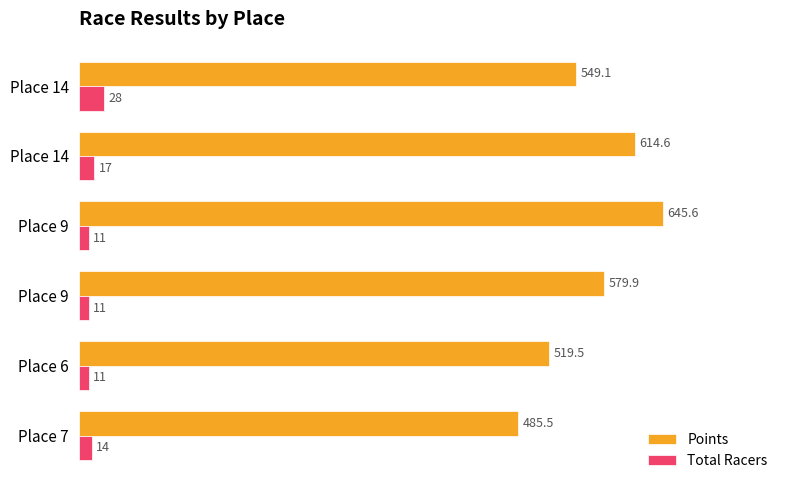

What is the value of the Total Racers bar at the 1st from the left?

14.0